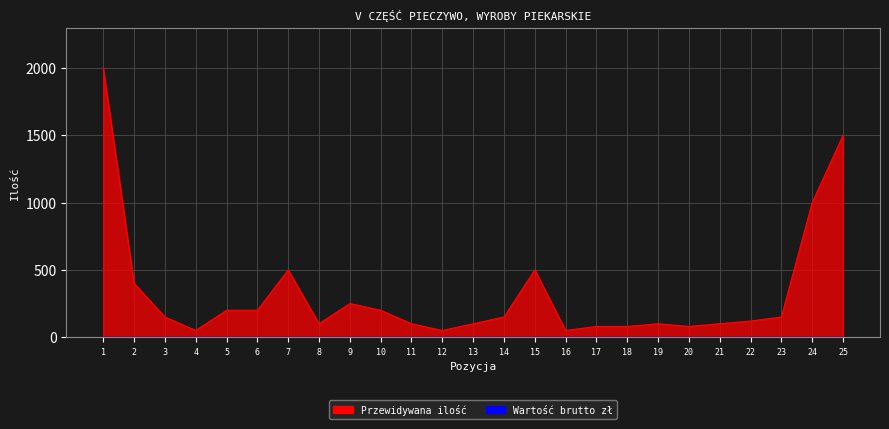

Where is the first local minimum?

4